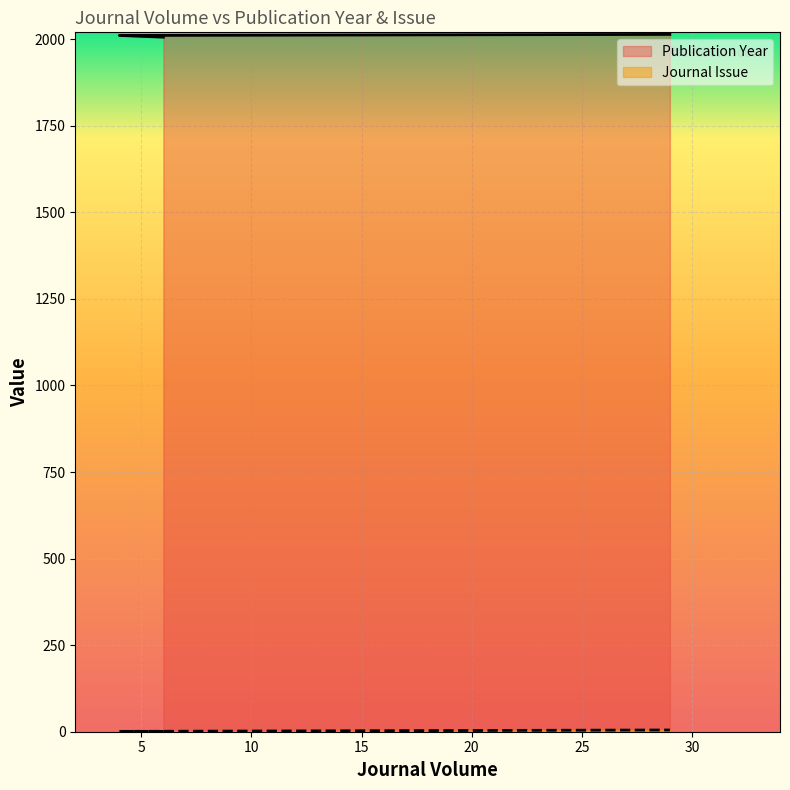

What value does the Journal Issue series have at 29?

5